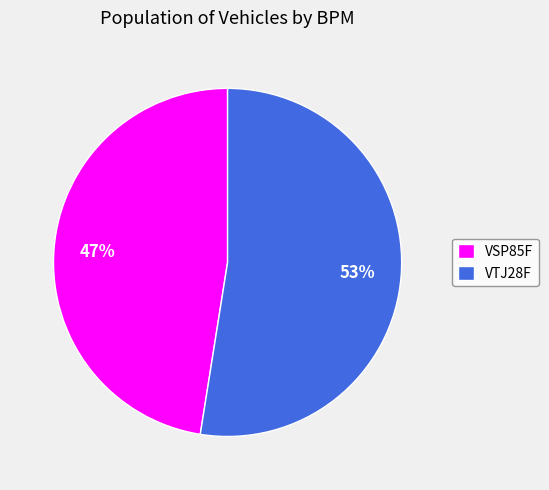

Count the number of slices in the pie.

2